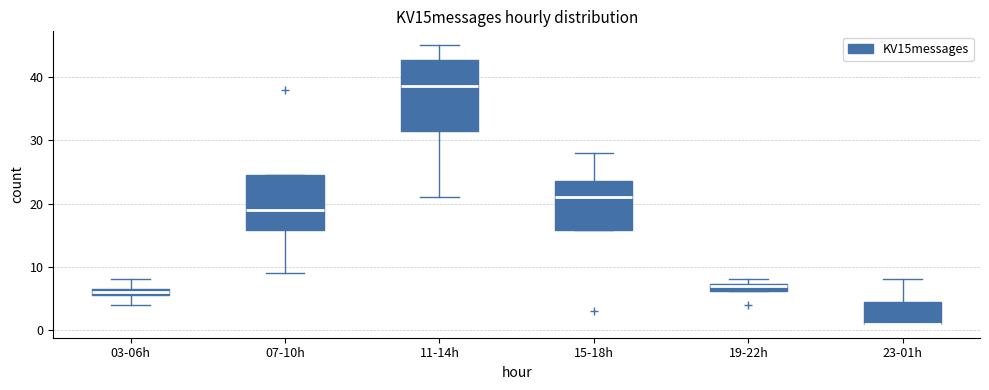

Where does the upper whisker of the box for 11-14h end on the y-axis? The values are not printed on the chart, so give them approximately, as read against the axis.

45